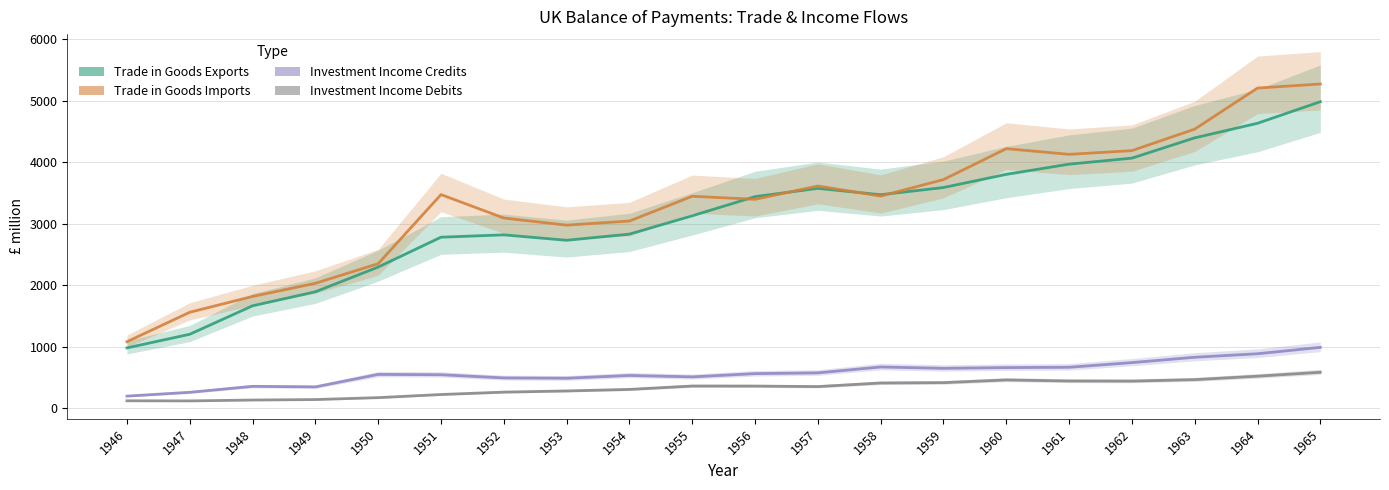

Reading left to right, what are all the values shown in this chart?

Trade in Goods Exports: 978	1200	1663	1891	2293	2779	2817	2729	2829	3127	3439	3573	3470	3587	3801	3967	4065	4395	4632	4983
Trade in Goods Imports: 1079	1558	1815	2029	2348	3472	3091	2975	3042	3445	3395	3612	3448	3716	4219	4127	4187	4537	5205	5271
Investment Income Credits: 194	256	353	344	547	542	490	485	530	507	560	572	668	646	658	663	739	826	883	987
Investment Income Debits: 118	116	130	138	169	220	259	278	303	358	357	349	407	413	457	440	438	462	518	582